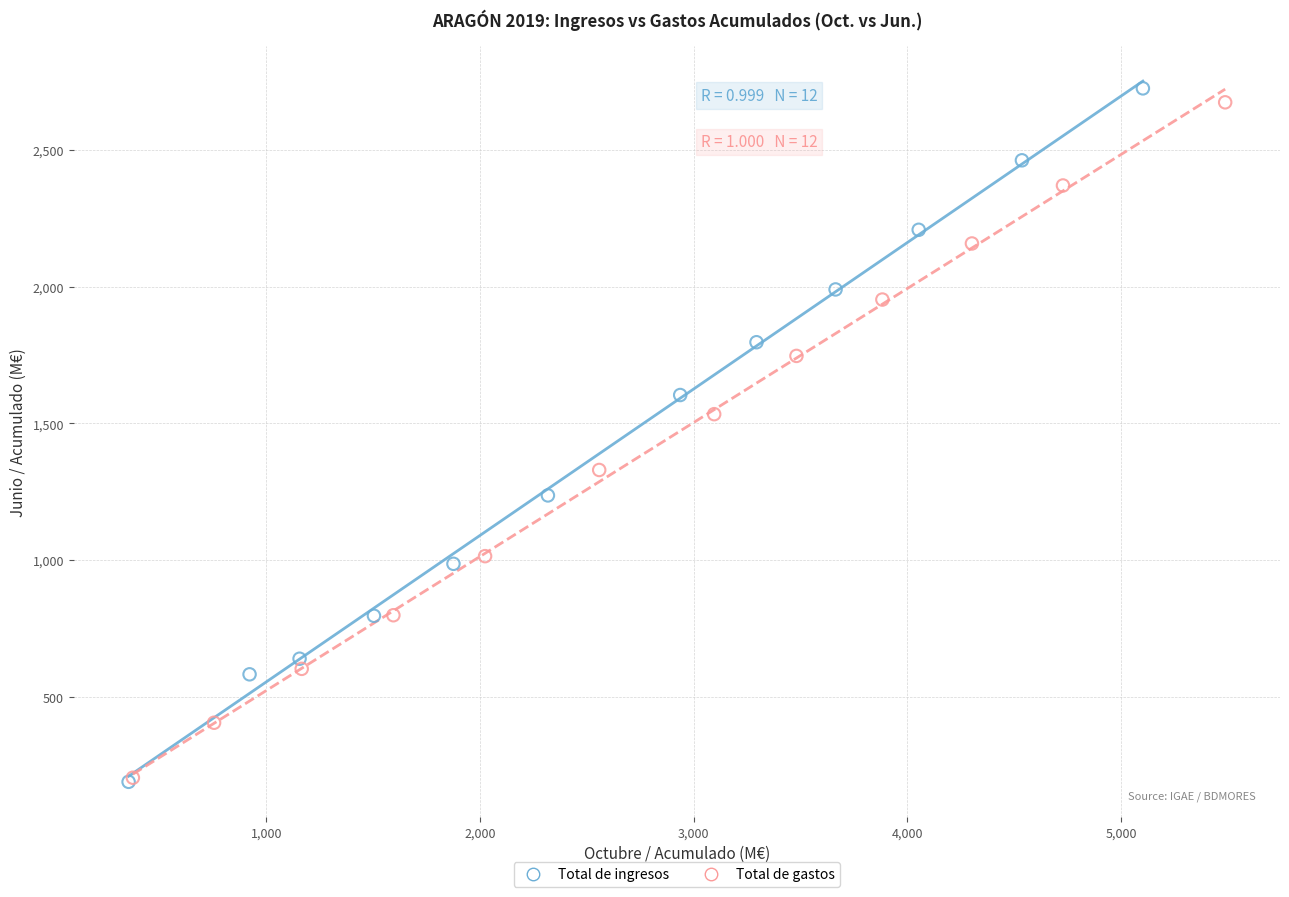

Which series has the widest spread of Y values?

Total de ingresos